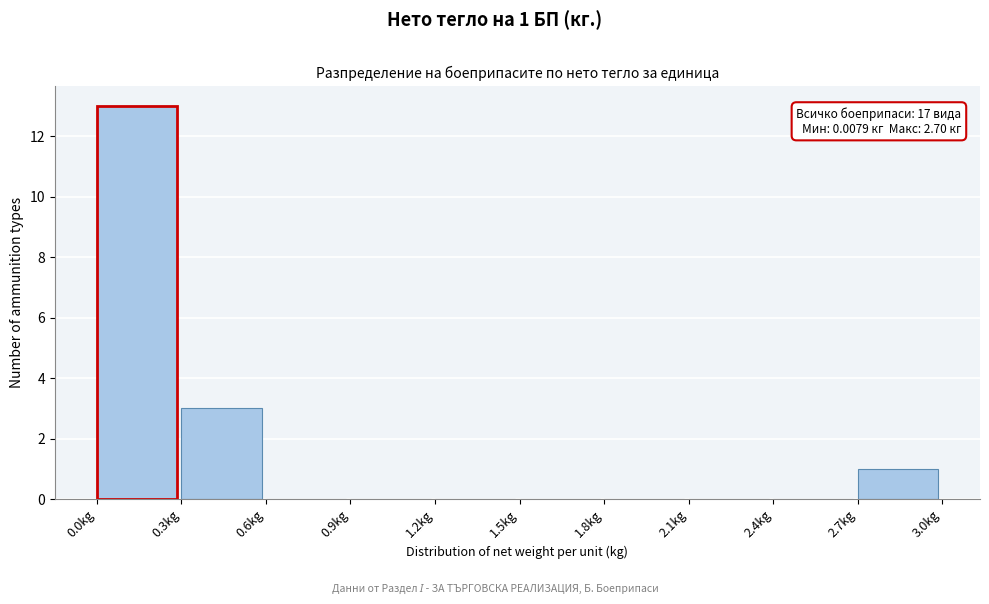

Over which range of the x-axis is the bar tallest?

0.0 to 0.3